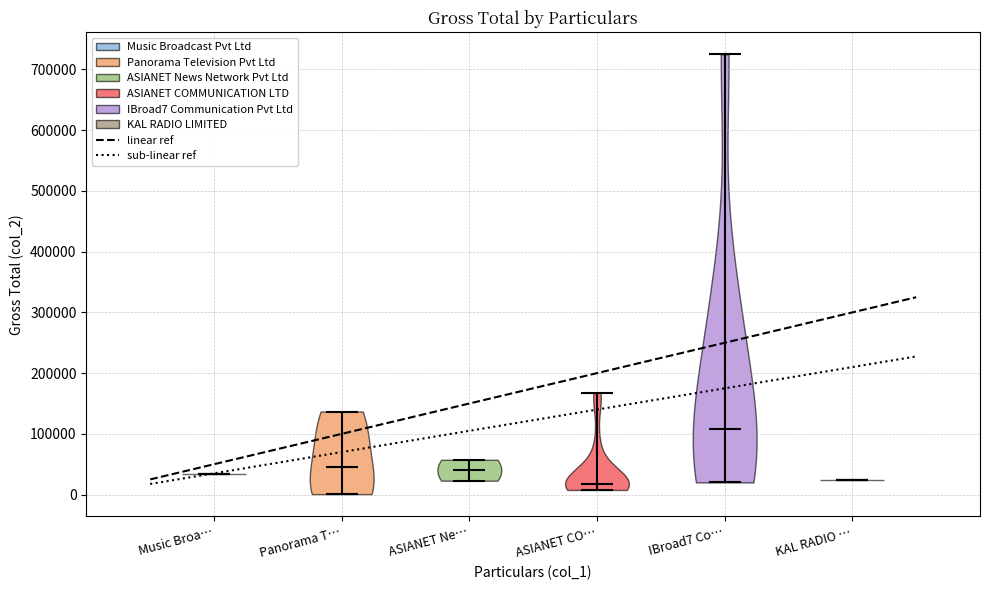

What is the highest point the violin for ASIANET Ne… reaches on the y-axis? The values are not printed on the chart, so give them approximately, as read against the axis.

60000